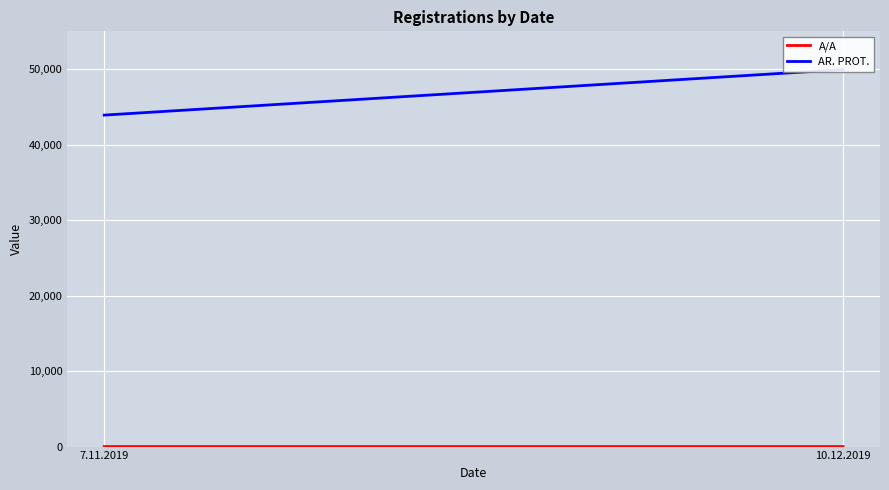

What is the label of the 2nd point from the left?

10.12.2019